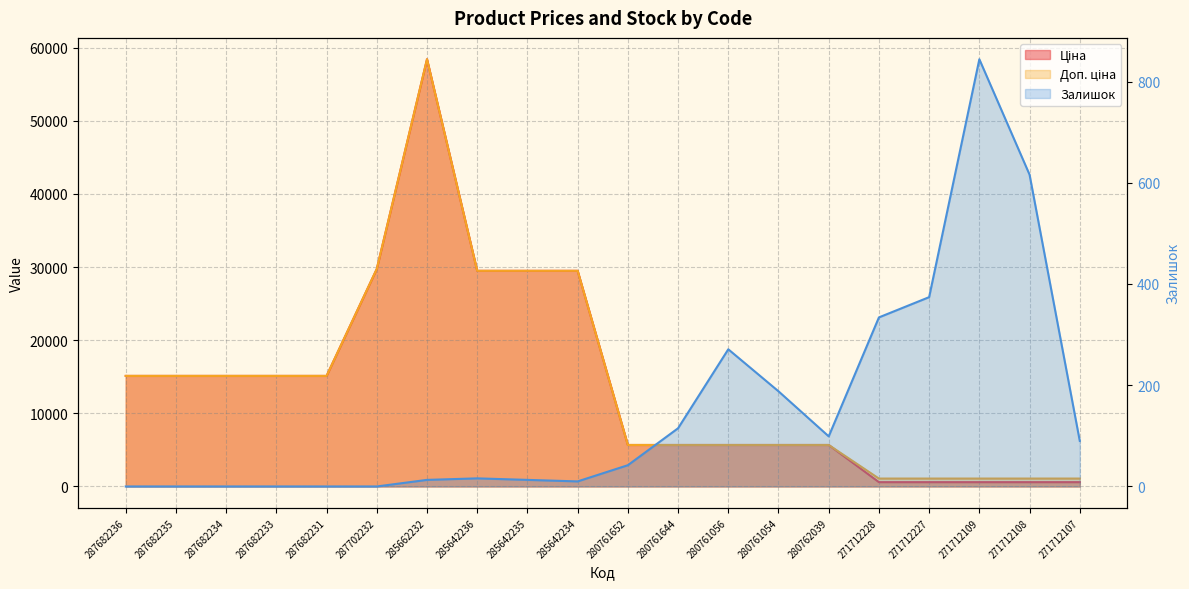

At which category is the sum across all series the highest?

285662232